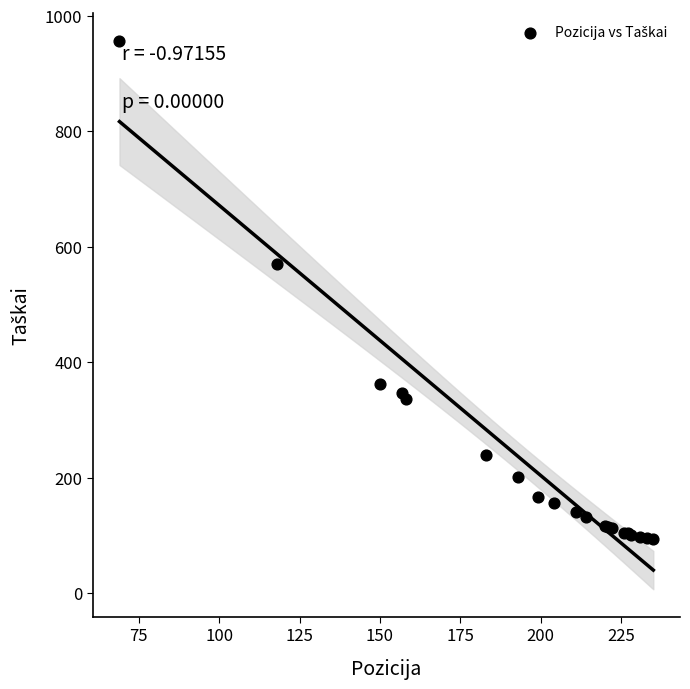

What Y value in the scatter plot is closest to 525?

570.4